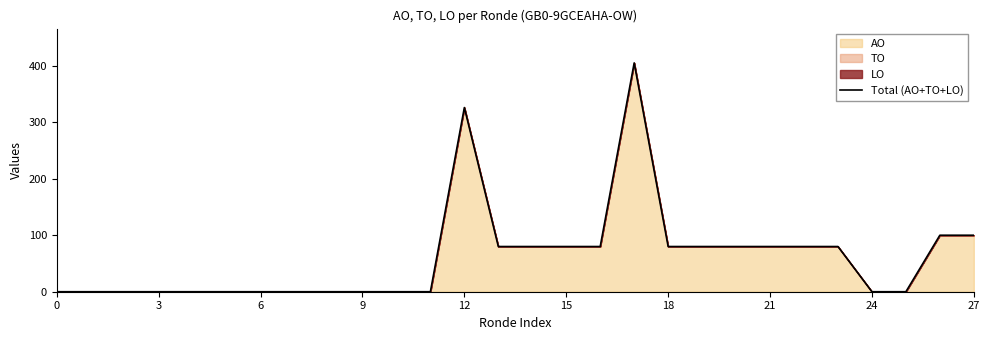

Where does the data first go above 80?

12